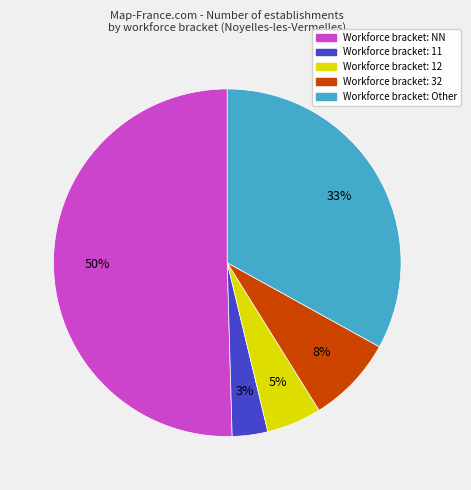

To the nearest percent, what is the difference between the largest and smallest slice percentages?

47%